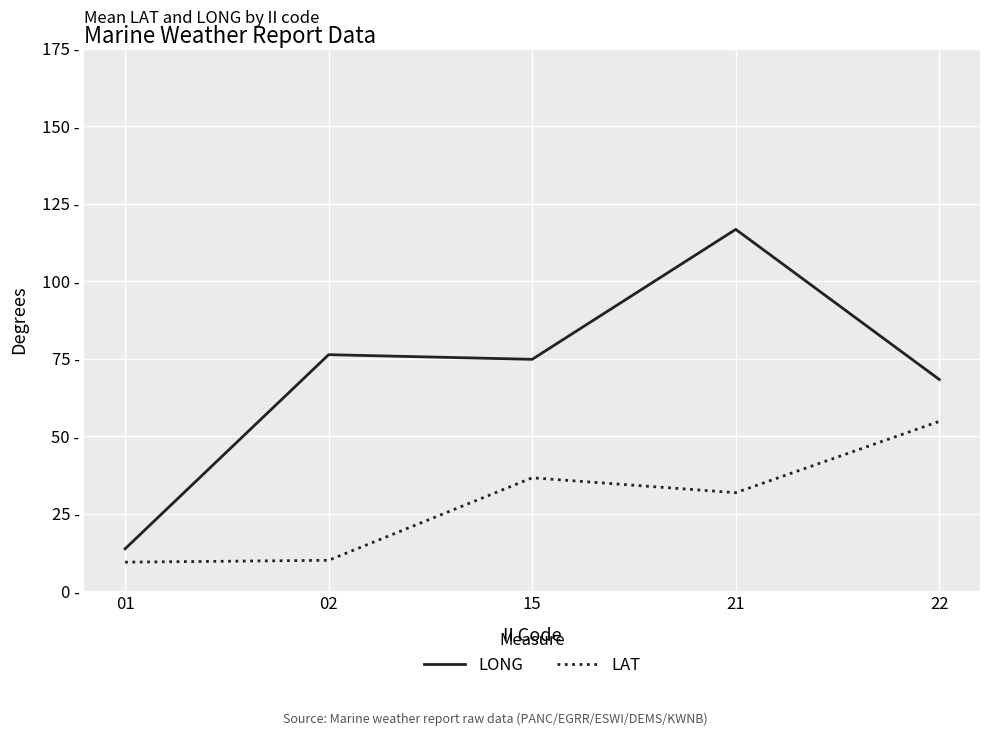

What is the greatest value displayed?

116.7